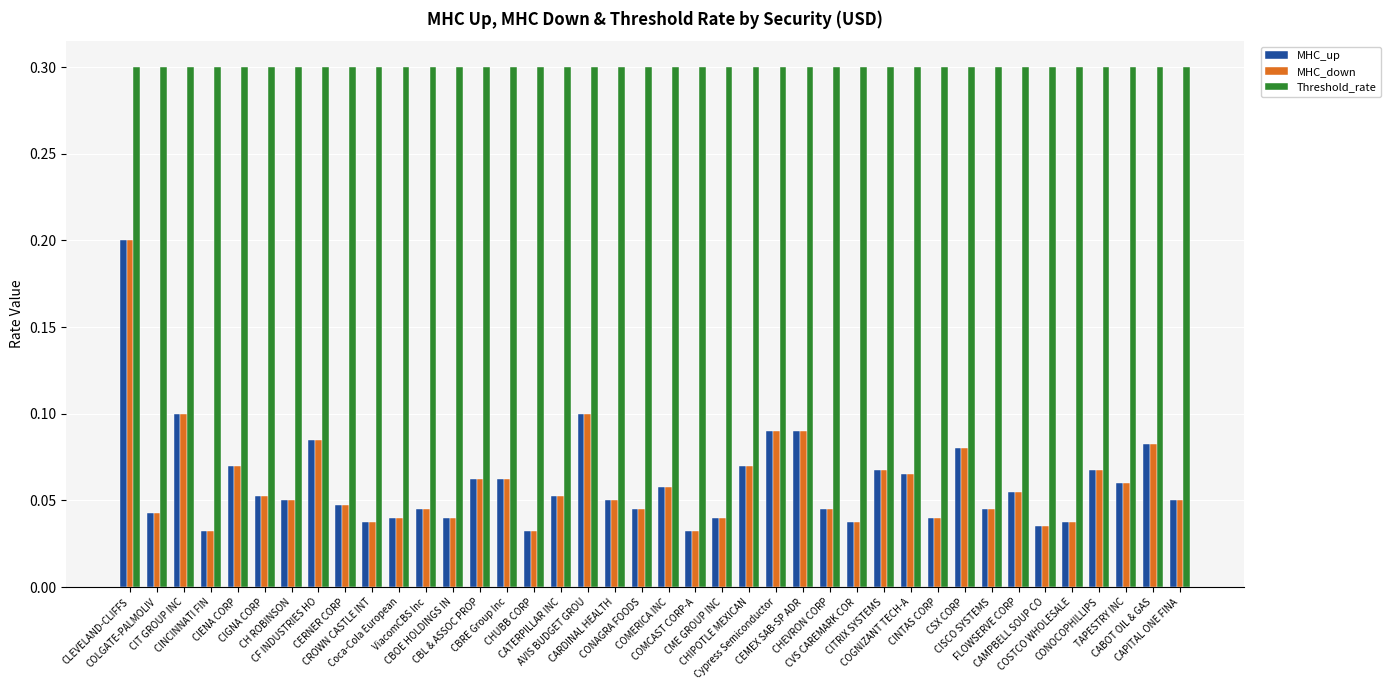

What is the difference between the maximum and second lowest values in the MHC_down series?

0.2